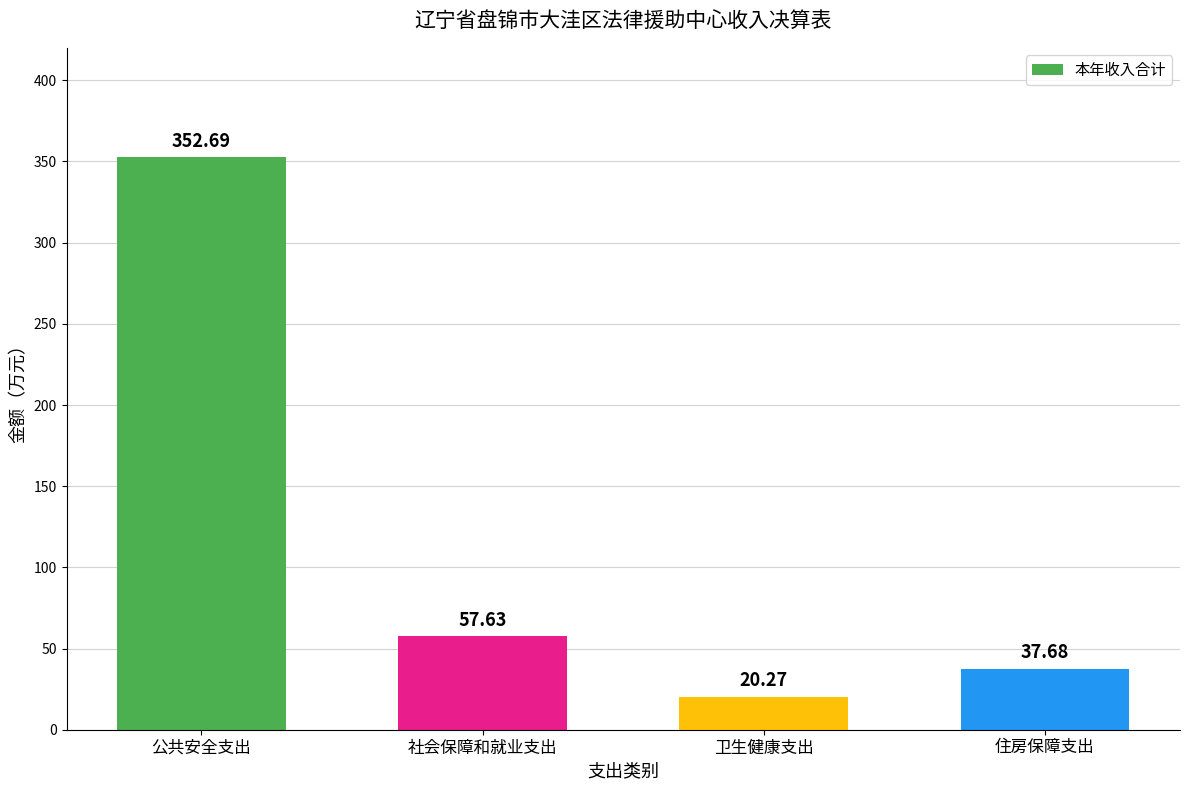

What is the label of the 4th bar from the left?

住房保障支出